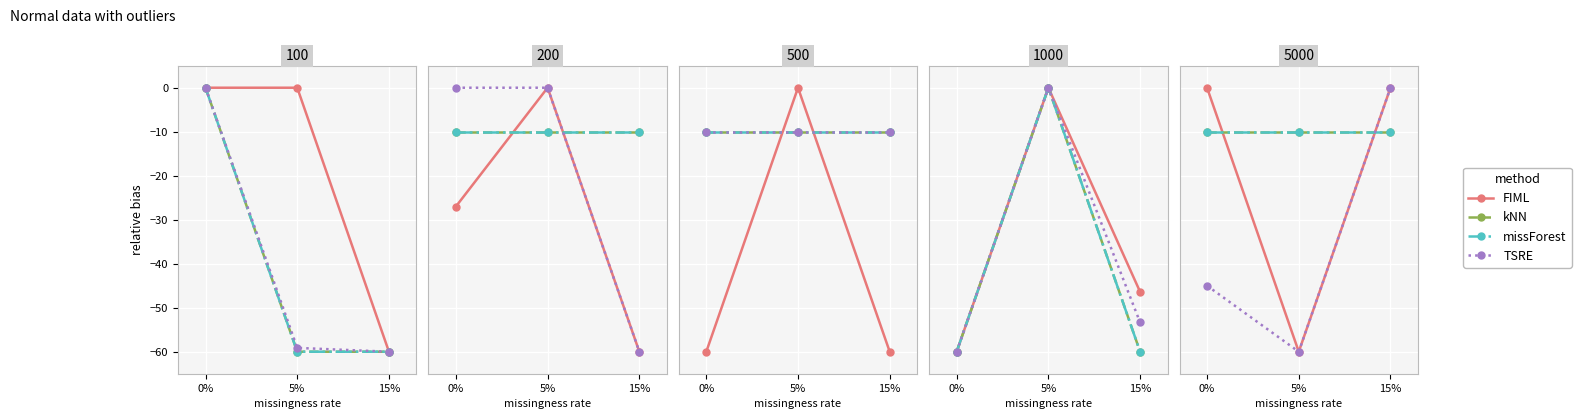

At which label does целево количество first exceed -44?

15%